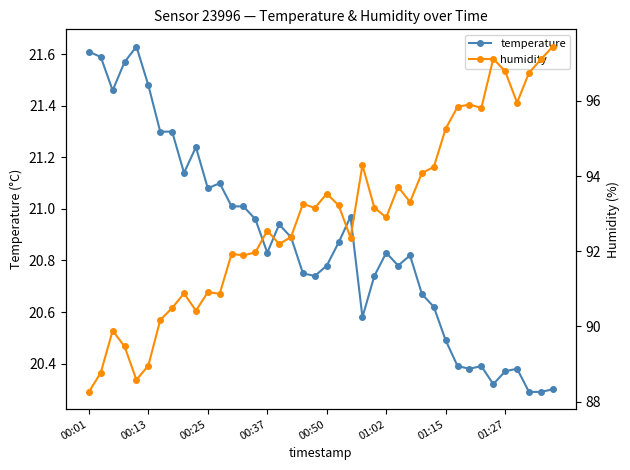

Is this an area chart (filled region under the line)?

No